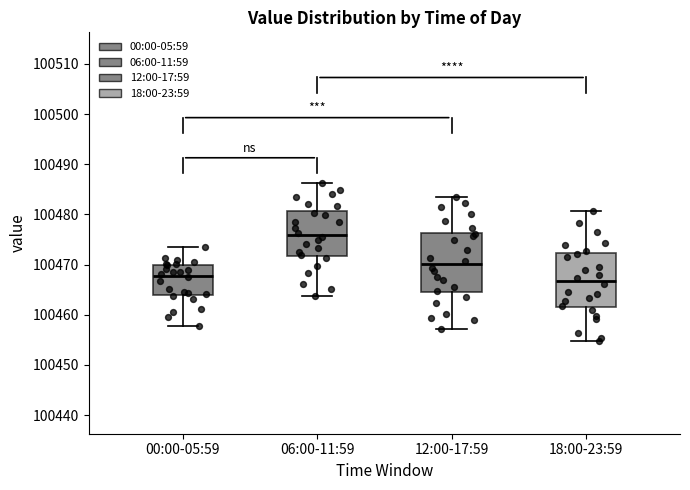

Reading left to right, transcribe this box plot: for each box, give where its median line is, the range the box spans, and where its two whiskers end, as read against the y-axis. The values are not printed on the chart, so give them approximately, as read against the axis.

00:00-05:59: median 100468, box 100464 to 100470, whiskers 100458 to 100474
06:00-11:59: median 100476, box 100472 to 100481, whiskers 100464 to 100486
12:00-17:59: median 100470, box 100464 to 100476, whiskers 100457 to 100484
18:00-23:59: median 100467, box 100462 to 100472, whiskers 100455 to 100481